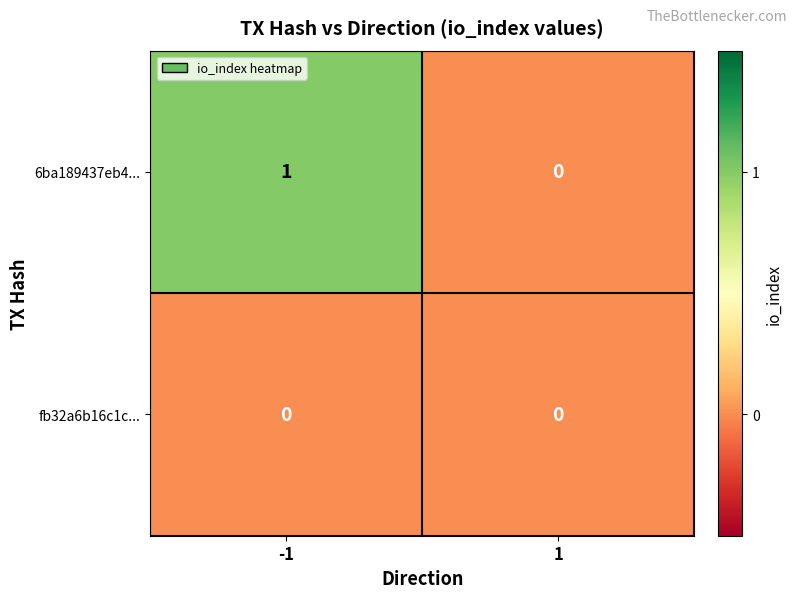

List the series in order of their peak value, lowest first.

fb32a6b16c1c..., 6ba189437eb4...